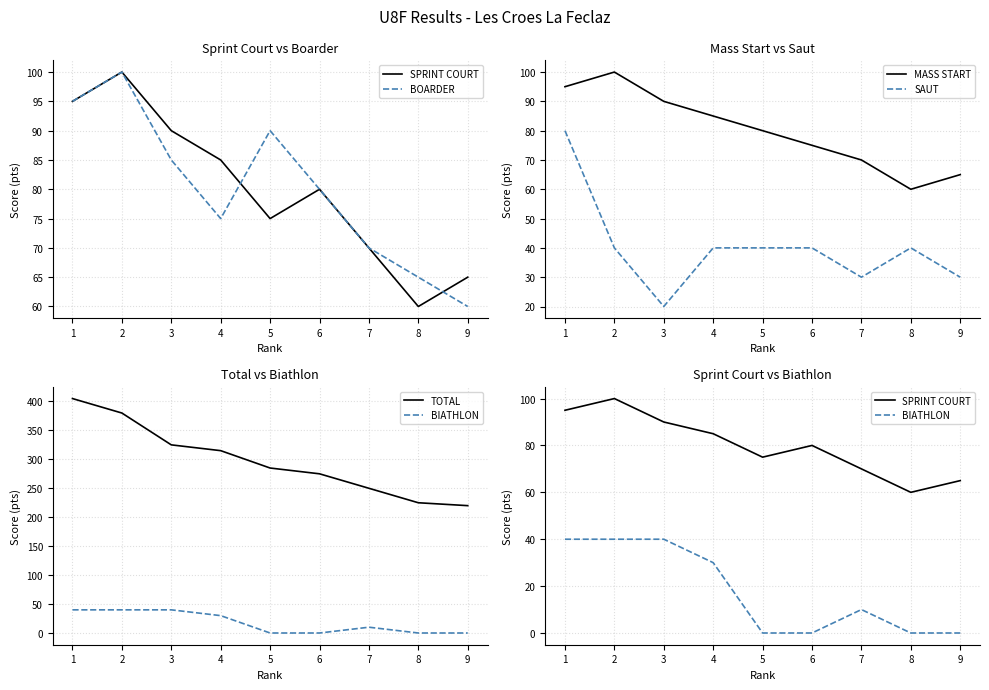

What is the lowest value of the MASS START series?

60